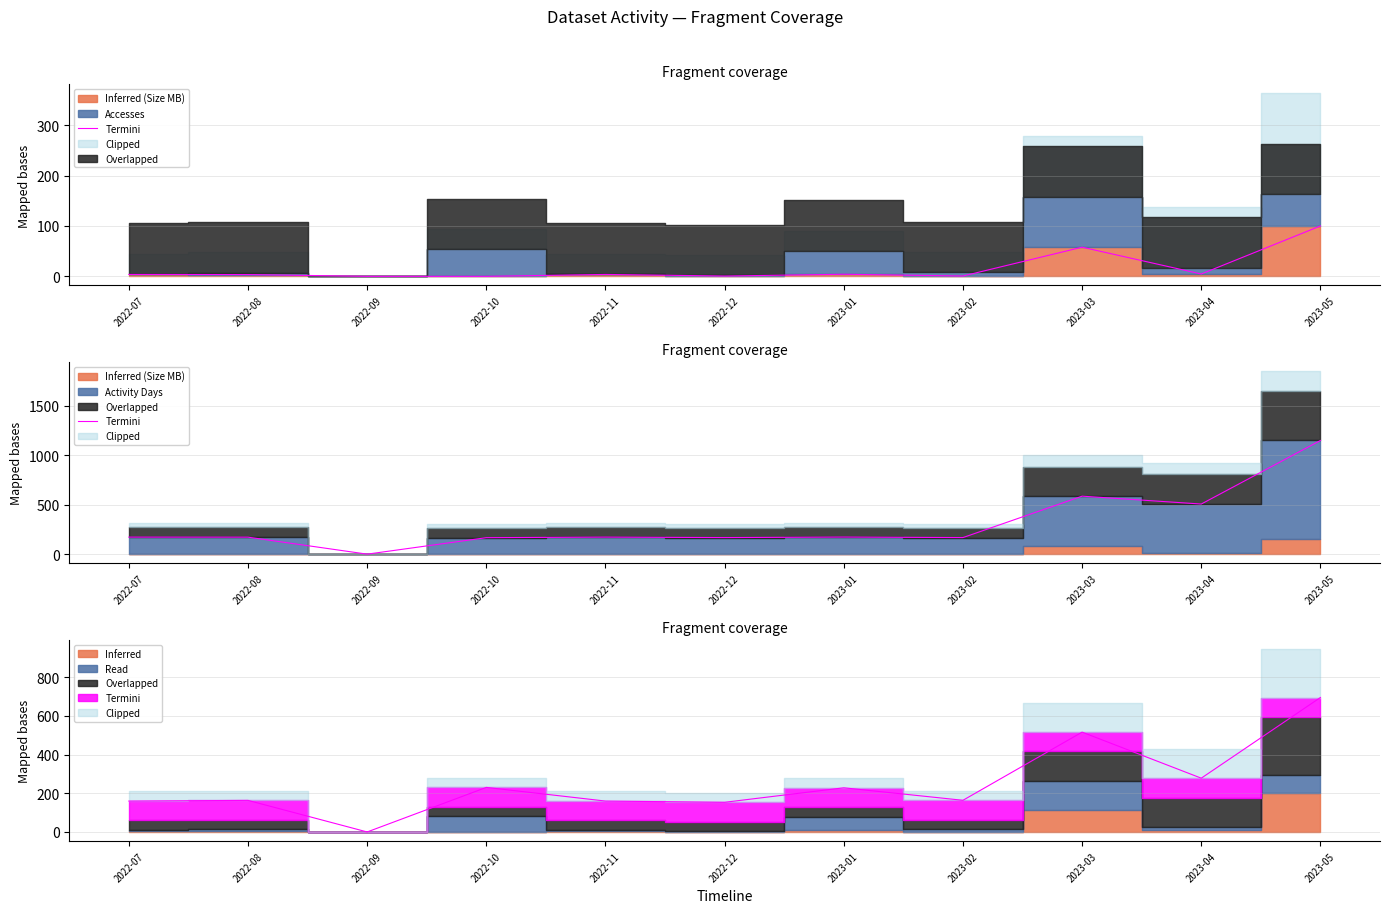

Is it true that the value at 2023-05 is 784.9?

False